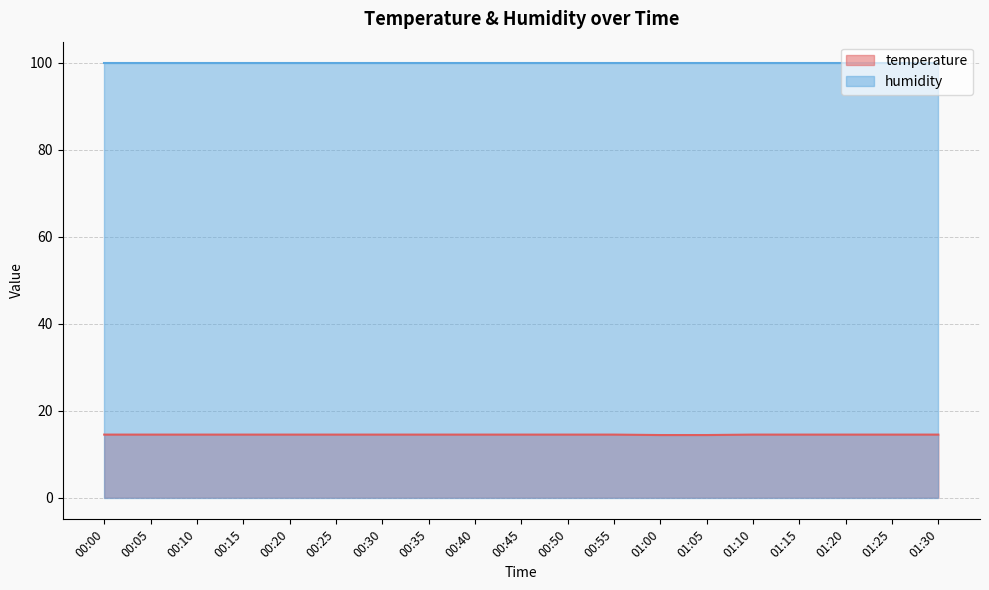

At which category does the chart reach its minimum across all series?

01:00